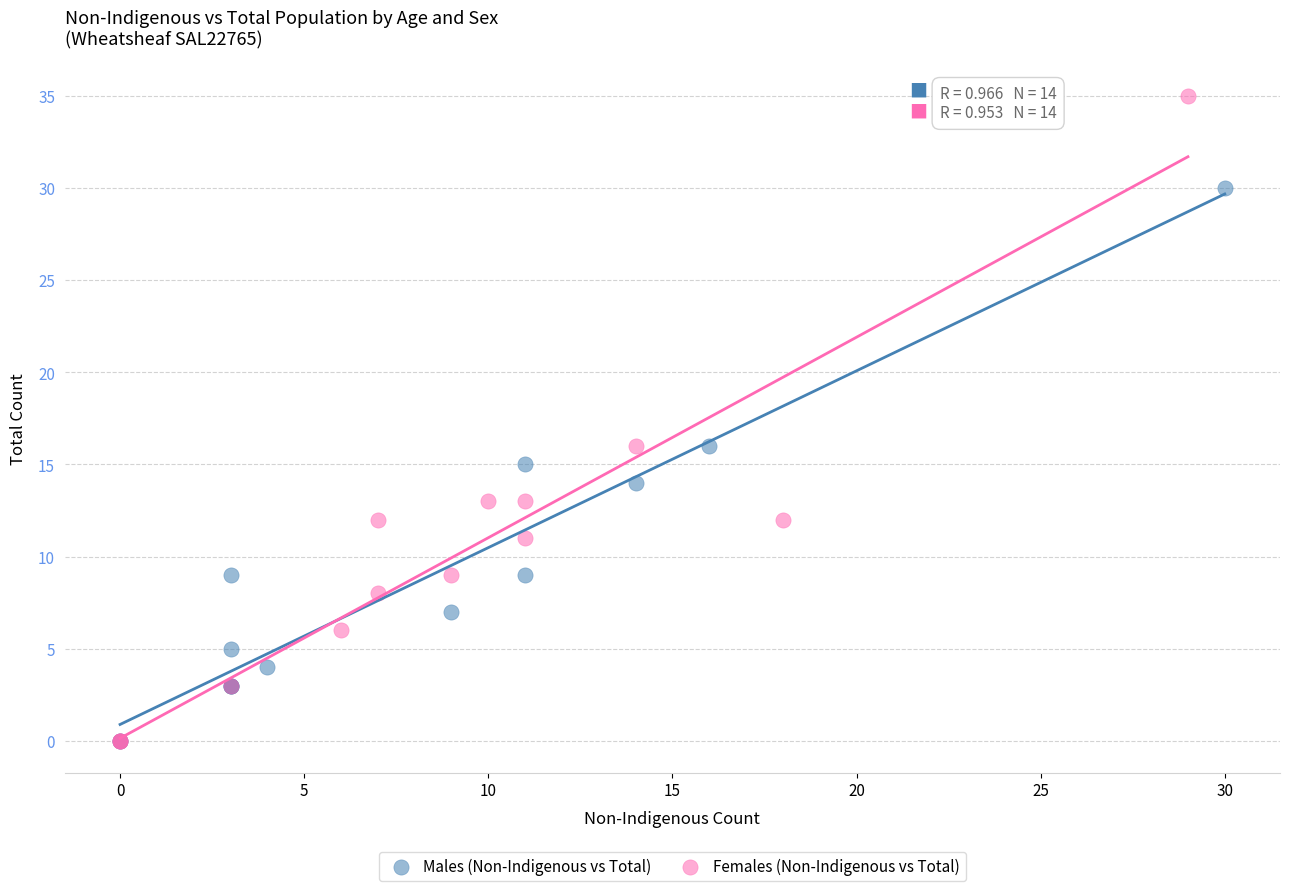

Which series has the largest Y range (max minus min)?

Females (Non-Indigenous vs Total)